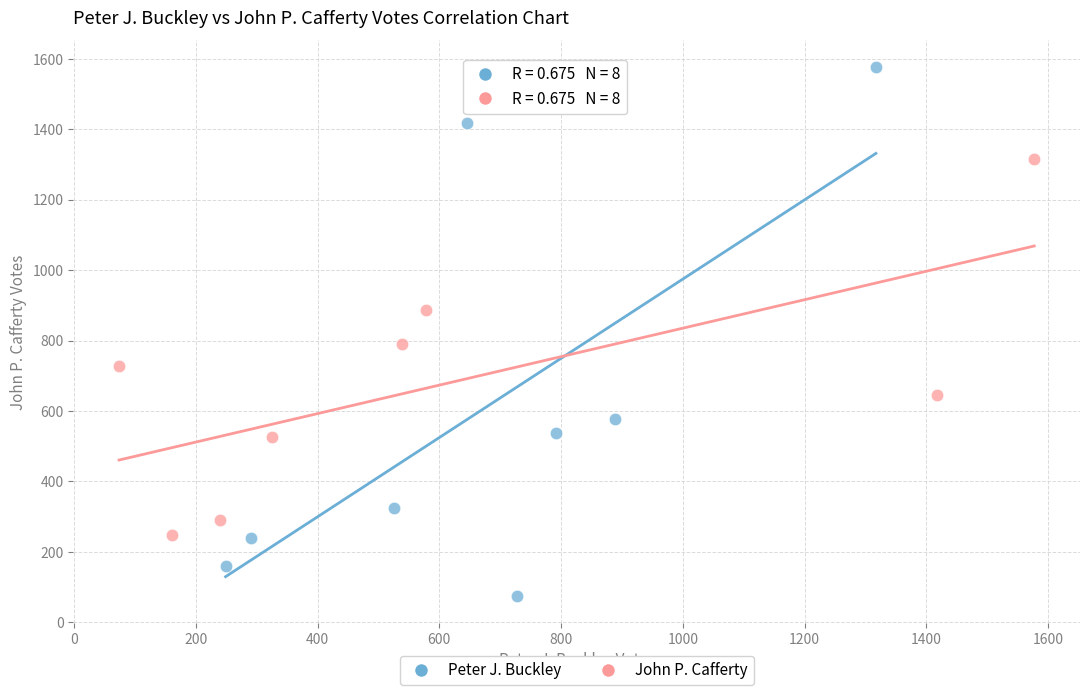

Which series reaches the minimum Y coordinate?

Peter J. Buckley